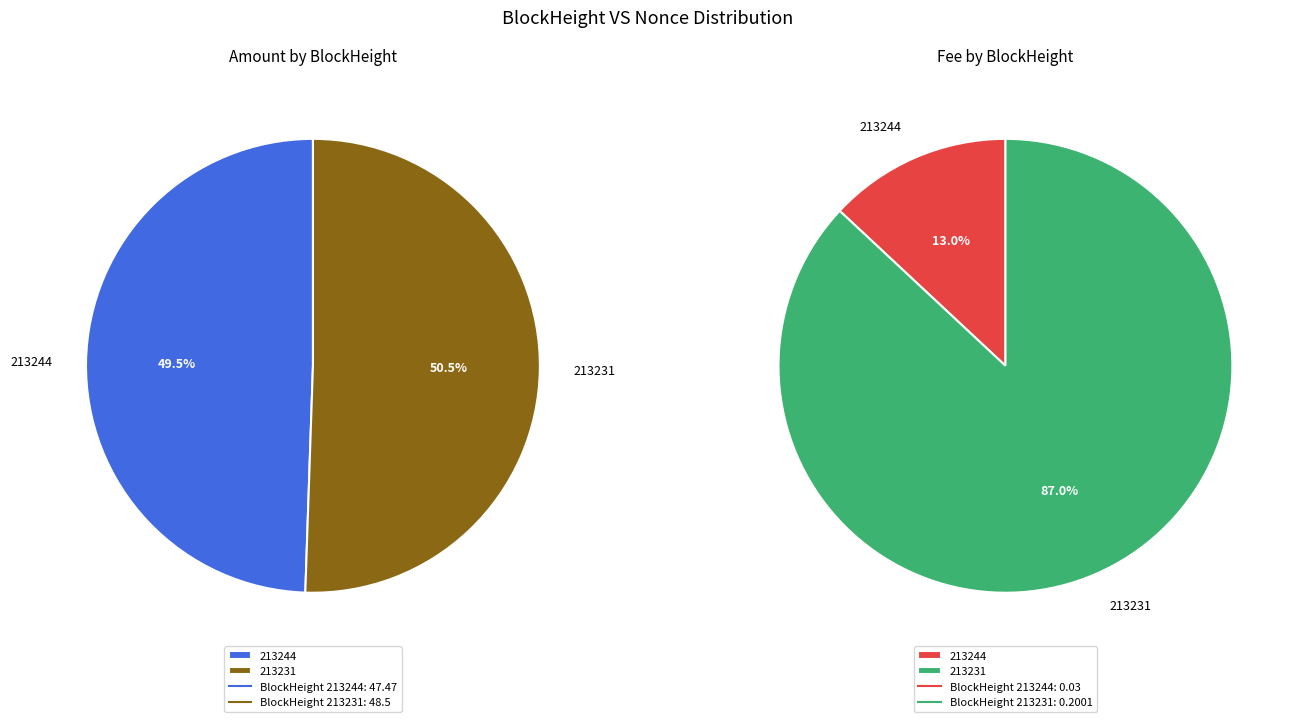

Count the number of slices in the pie.

2